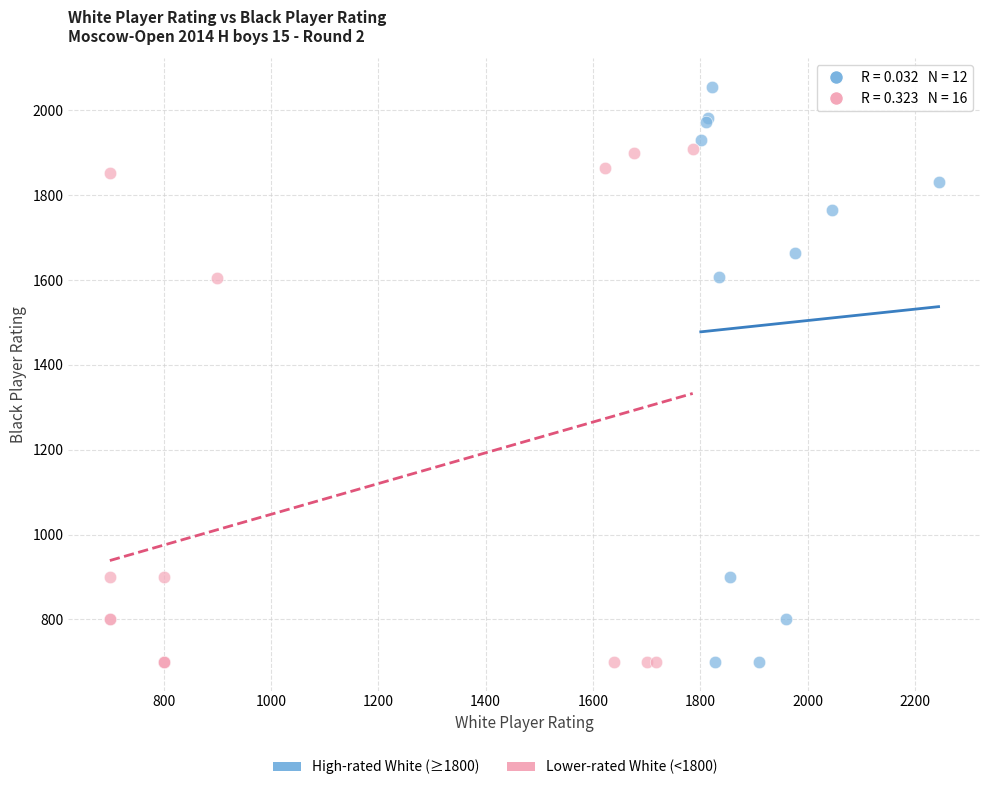

Which series reaches the maximum Y coordinate?

High-rated White (≥1800)